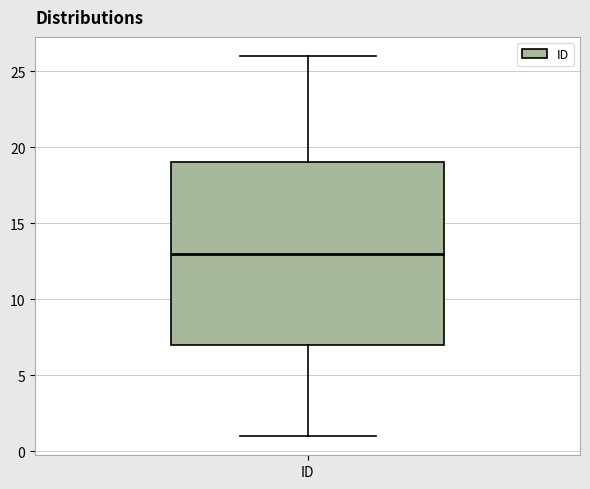

Where is the lower edge of the box for ID on the y-axis? The values are not printed on the chart, so give them approximately, as read against the axis.

7